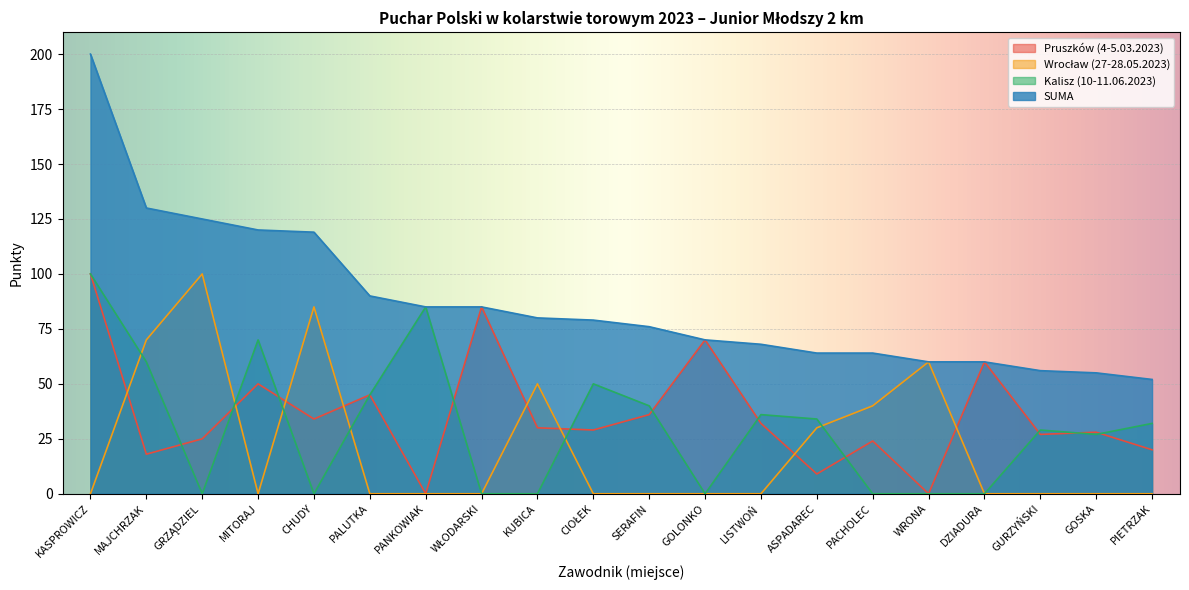

Reading left to right, transcribe all the data shown in this chart.

Pruszków (4-5.03.2023): KASPROWICZ=100	MAJCHRZAK=18	GRZĄDZIEL=25	MITORAJ=50	CHUDY=34	PALUTKA=45	PANKOWIAK=0	WŁODARSKI=85	KUBICA=30	CIOŁEK=29	SERAFIN=36	GOLONKO=70	LISTWOŃ=32	ASPADAREC=9	PACHOLEC=24	WRONA=0	DZIADURA=60	GURZYŃSKI=27	GOSKA=28	PIETRZAK=20
Wrocław (27-28.05.2023): KASPROWICZ=0	MAJCHRZAK=70	GRZĄDZIEL=100	MITORAJ=0	CHUDY=85	PALUTKA=0	PANKOWIAK=0	WŁODARSKI=0	KUBICA=50	CIOŁEK=0	SERAFIN=0	GOLONKO=0	LISTWOŃ=0	ASPADAREC=30	PACHOLEC=40	WRONA=60	DZIADURA=0	GURZYŃSKI=0	GOSKA=0	PIETRZAK=0
Kalisz (10-11.06.2023): KASPROWICZ=100	MAJCHRZAK=60	GRZĄDZIEL=0	MITORAJ=70	CHUDY=0	PALUTKA=45	PANKOWIAK=85	WŁODARSKI=0	KUBICA=0	CIOŁEK=50	SERAFIN=40	GOLONKO=0	LISTWOŃ=36	ASPADAREC=34	PACHOLEC=0	WRONA=0	DZIADURA=0	GURZYŃSKI=29	GOSKA=27	PIETRZAK=32
SUMA: KASPROWICZ=200	MAJCHRZAK=130	GRZĄDZIEL=125	MITORAJ=120	CHUDY=119	PALUTKA=90	PANKOWIAK=85	WŁODARSKI=85	KUBICA=80	CIOŁEK=79	SERAFIN=76	GOLONKO=70	LISTWOŃ=68	ASPADAREC=64	PACHOLEC=64	WRONA=60	DZIADURA=60	GURZYŃSKI=56	GOSKA=55	PIETRZAK=52